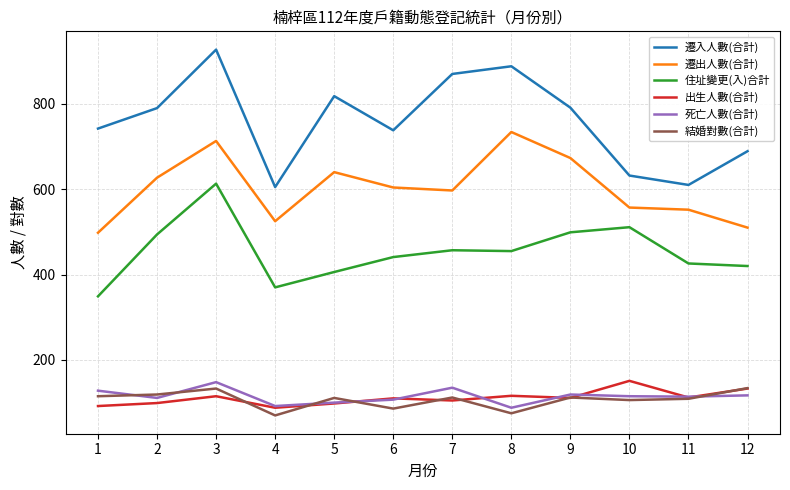

How many lines are shown in the chart?

6